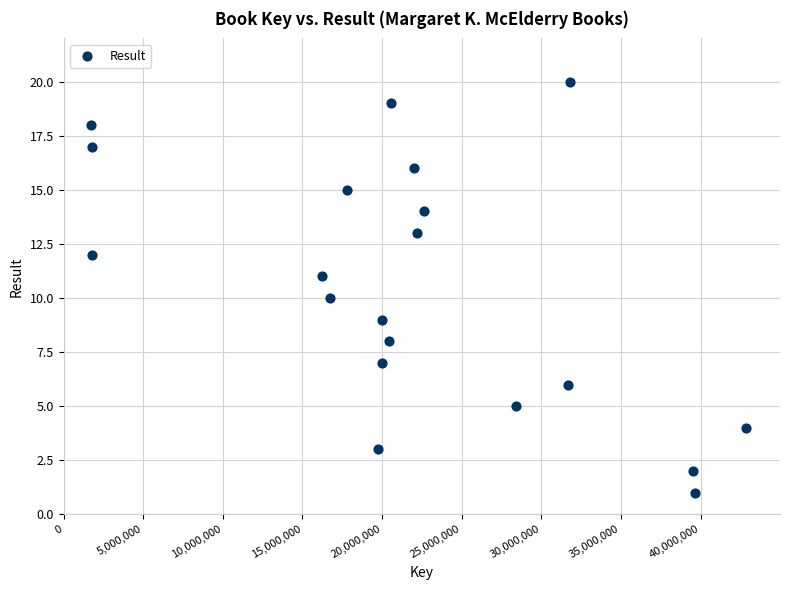

What is the range of X values (max minus min)?

41155971